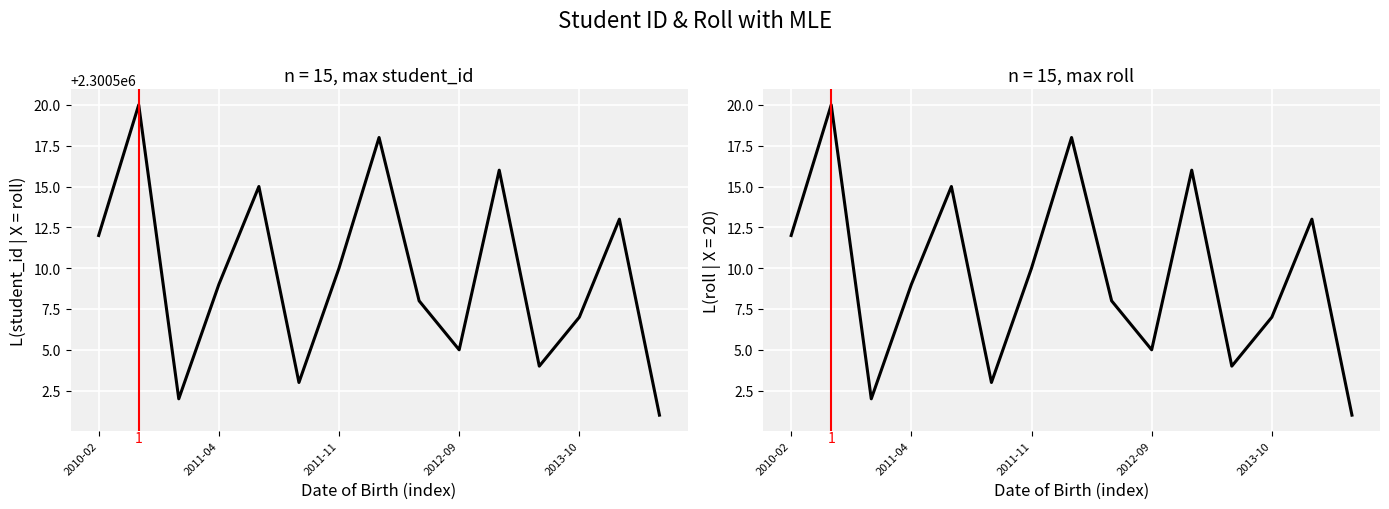

How many lines are shown in the chart?

2